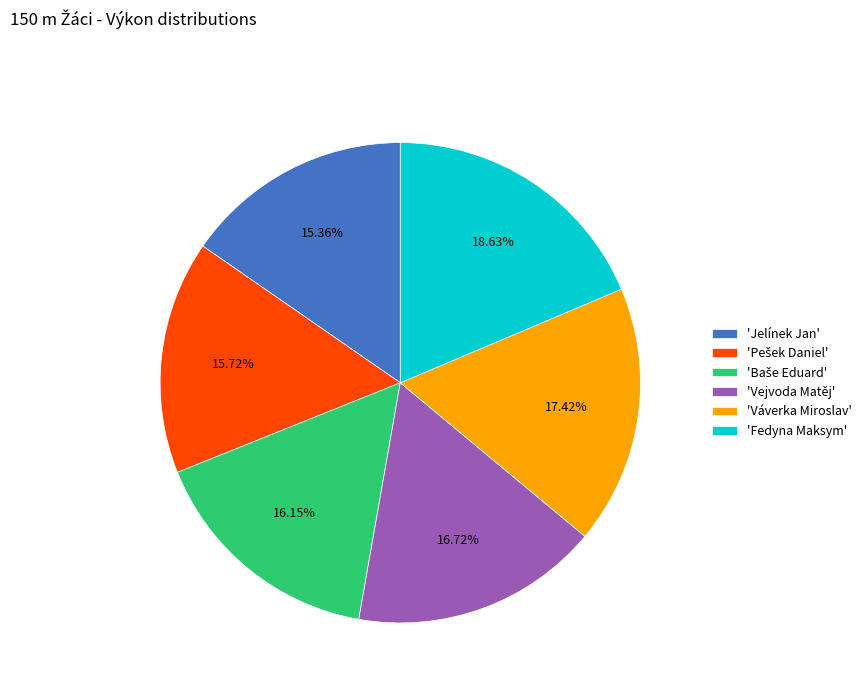

Approximately how many times larger is the value at 'Fedyna Maksym' compared to 'Vejvoda Matěj'?

1.1